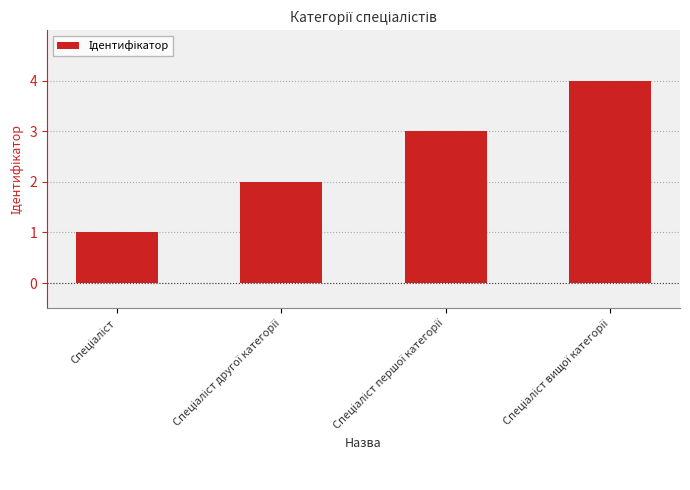

How many data points does each series have?

4